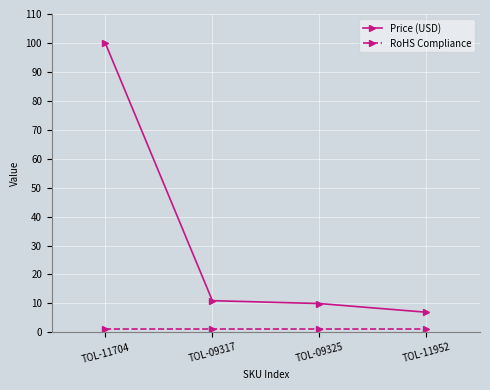

What is the difference between the maximum and minimum values in the Price (USD) series?

93.0